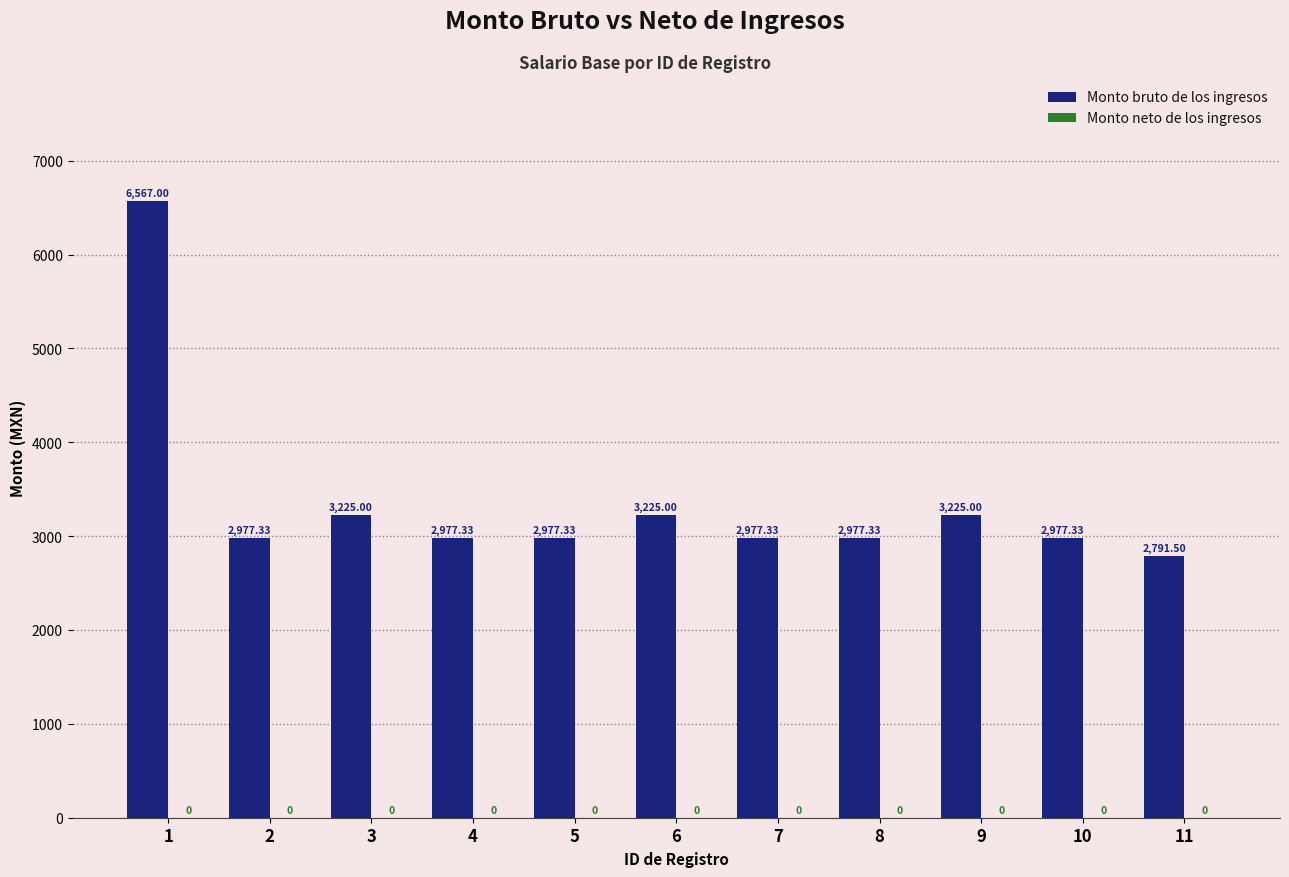

How many bars are there in total?

11